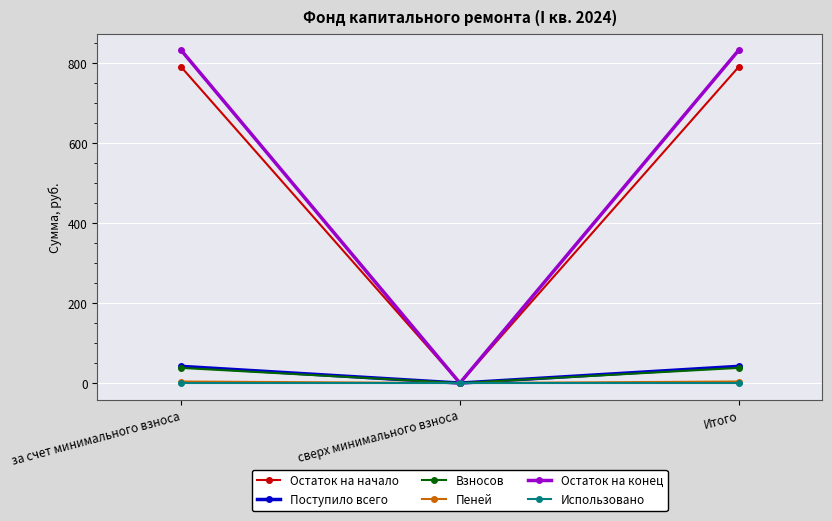

What is the approximate value of Поступило всего at за счет минимального взноса?

41.8